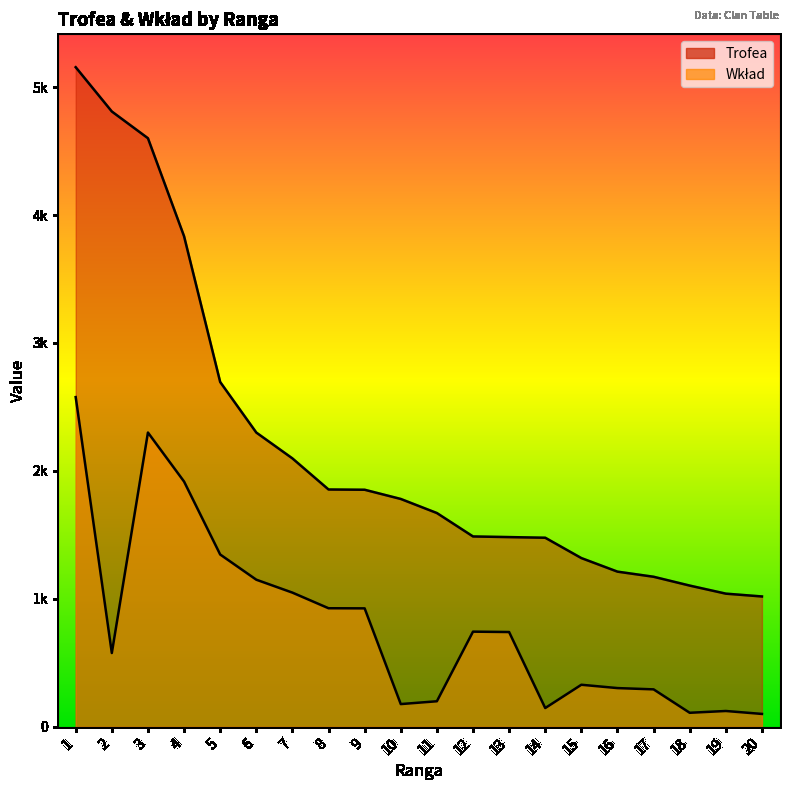

What is the difference between the second highest and second lowest values in the Trofea series?

3768